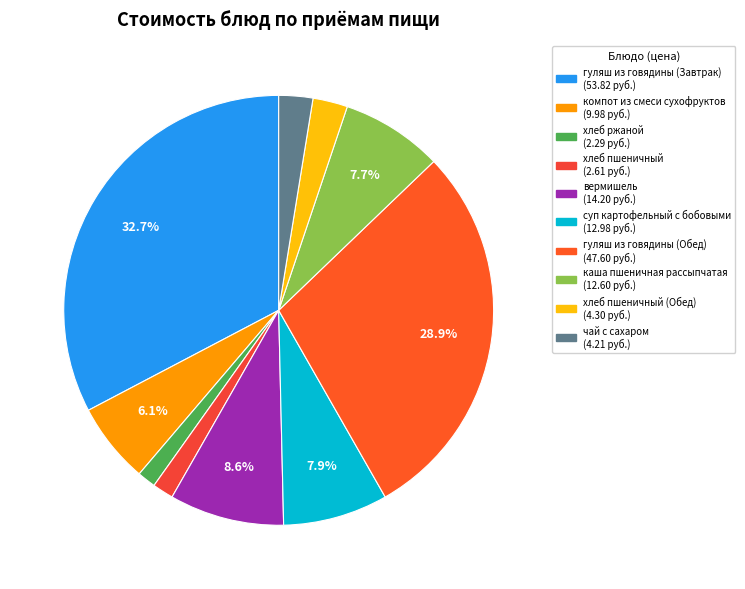

To the nearest percent, what is the difference between the largest and smallest slice percentages?

31%